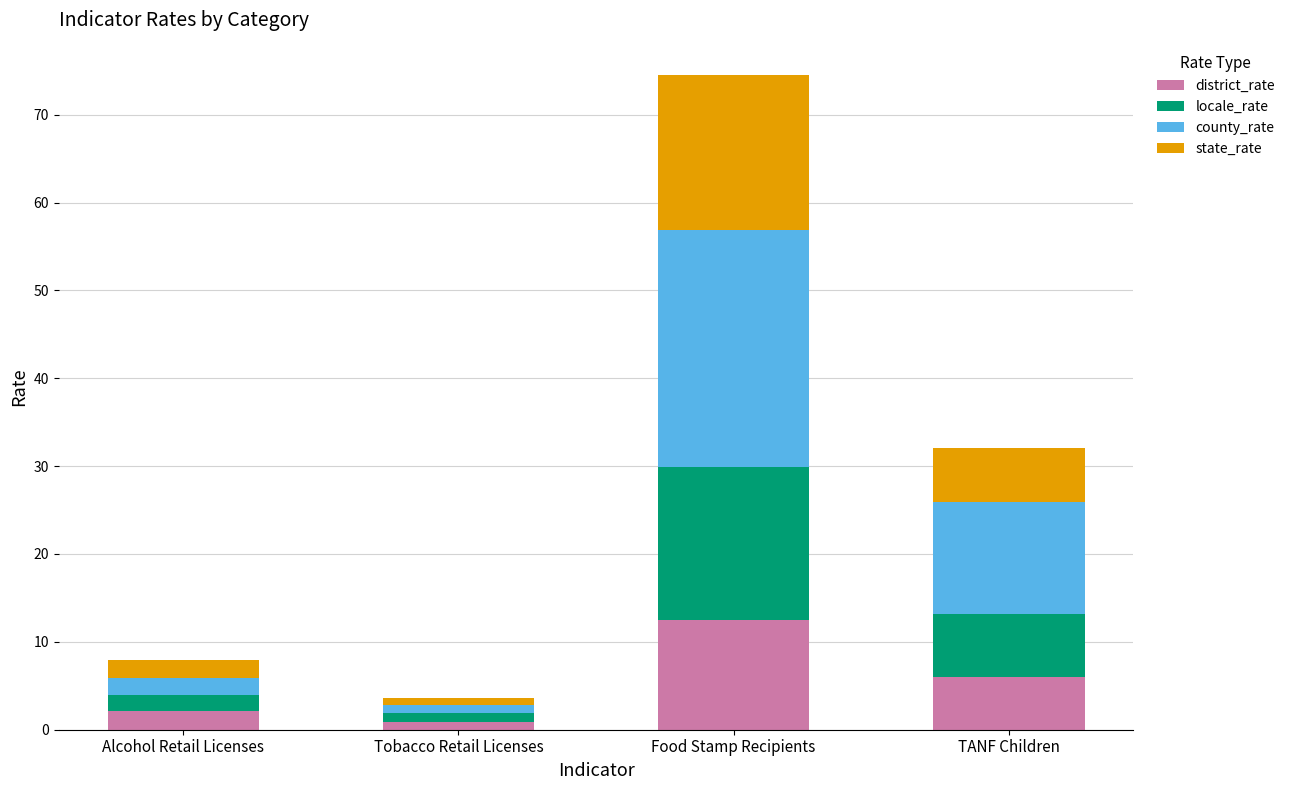

At which category is the sum across all series the highest?

Food Stamp Recipients